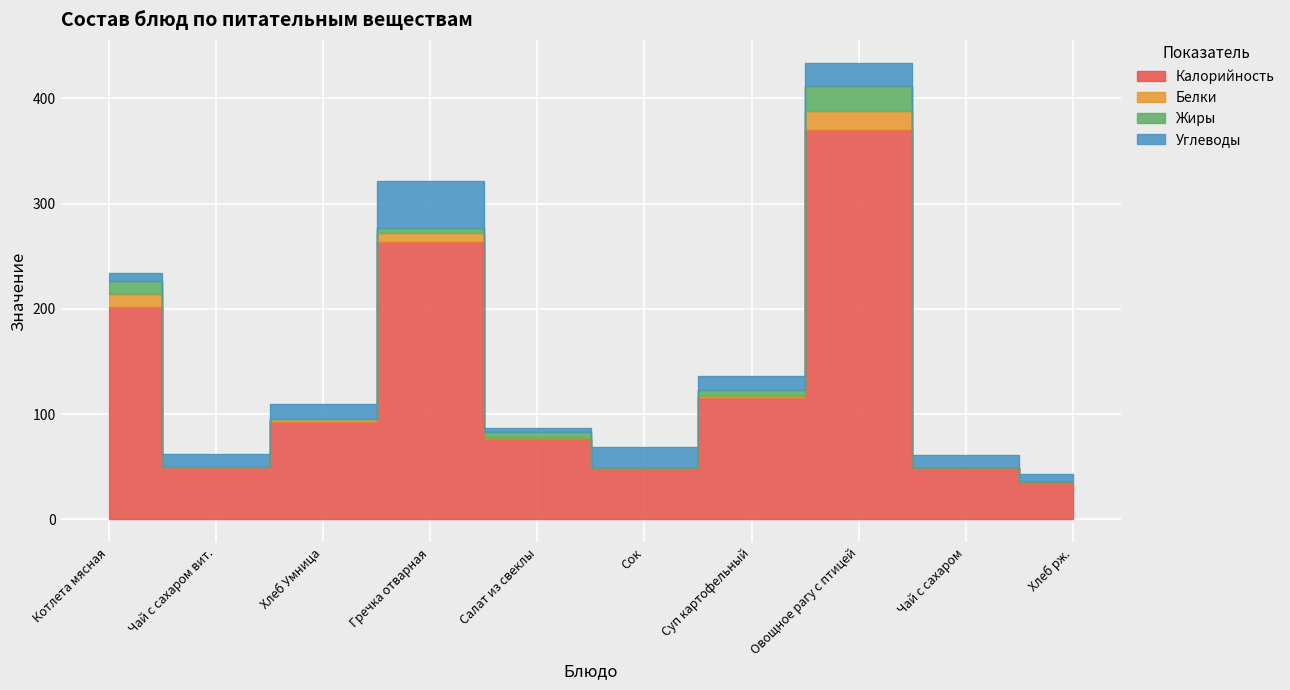

True or false: Калорийность has a value of 93 at Хлеб Умница.

True